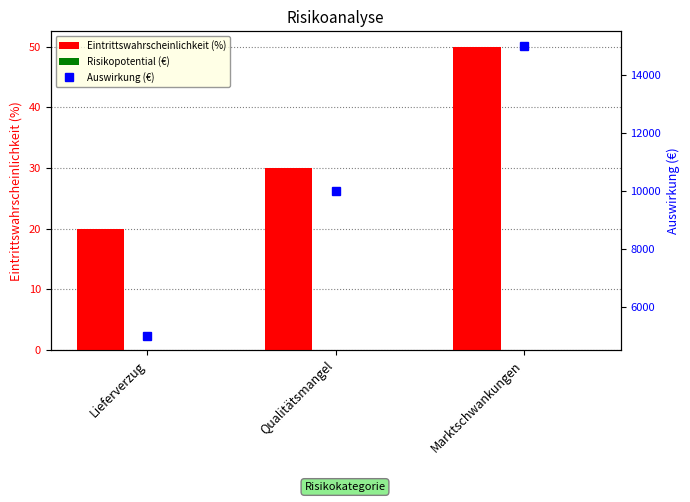

True or false: Eintrittswahrscheinlichkeit (%) has a value of 18 at Qualitätsmangel.

False